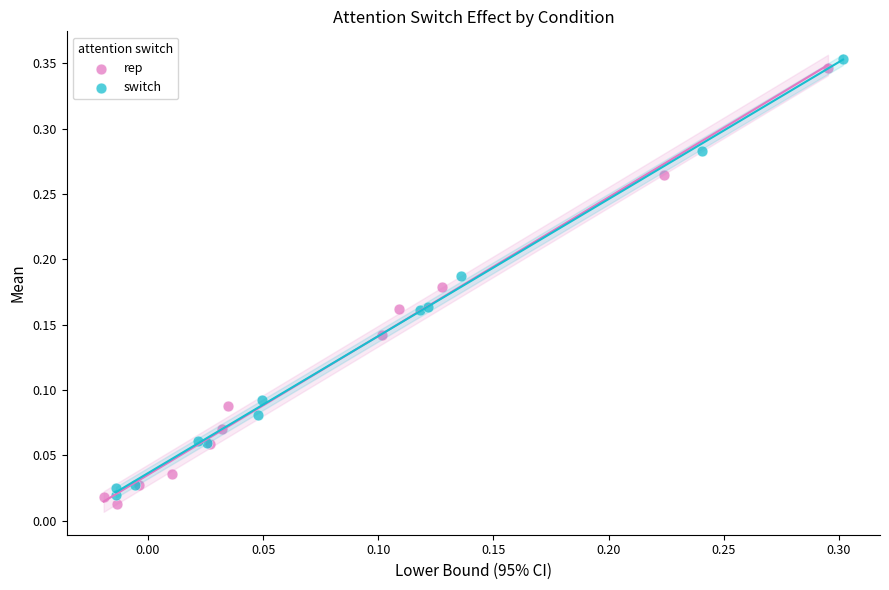

Which series has the widest spread of Y values?

rep